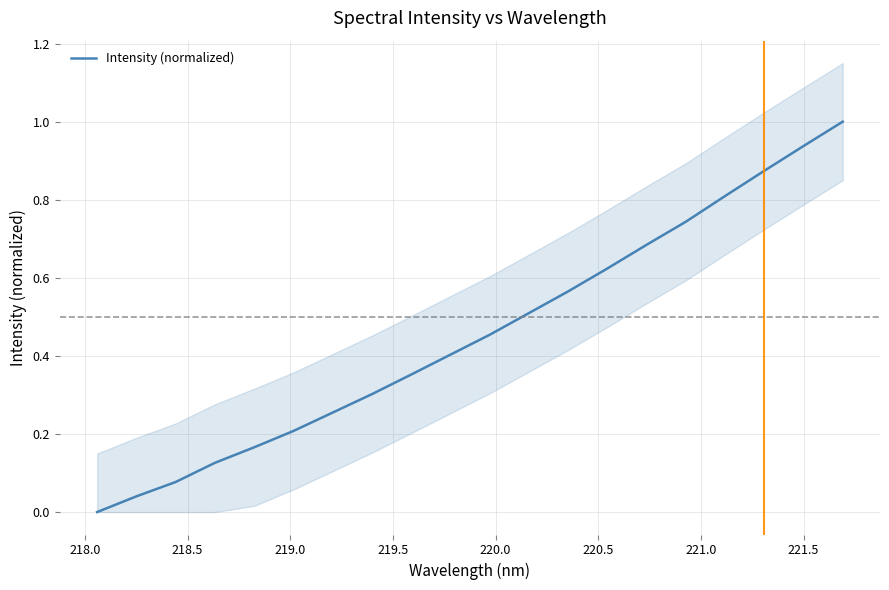

Does the chart have visible grid lines?

Yes